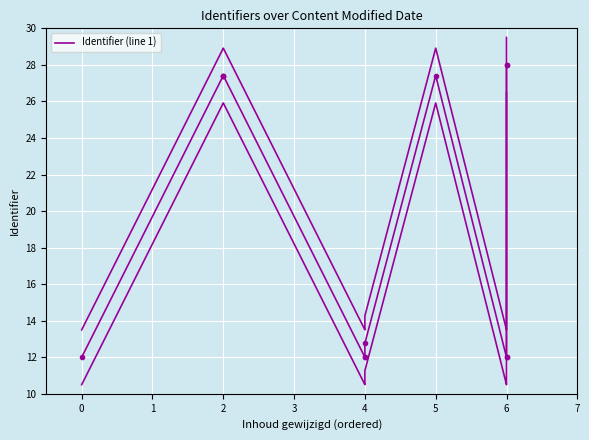

What is the greatest value displayed?

28.0